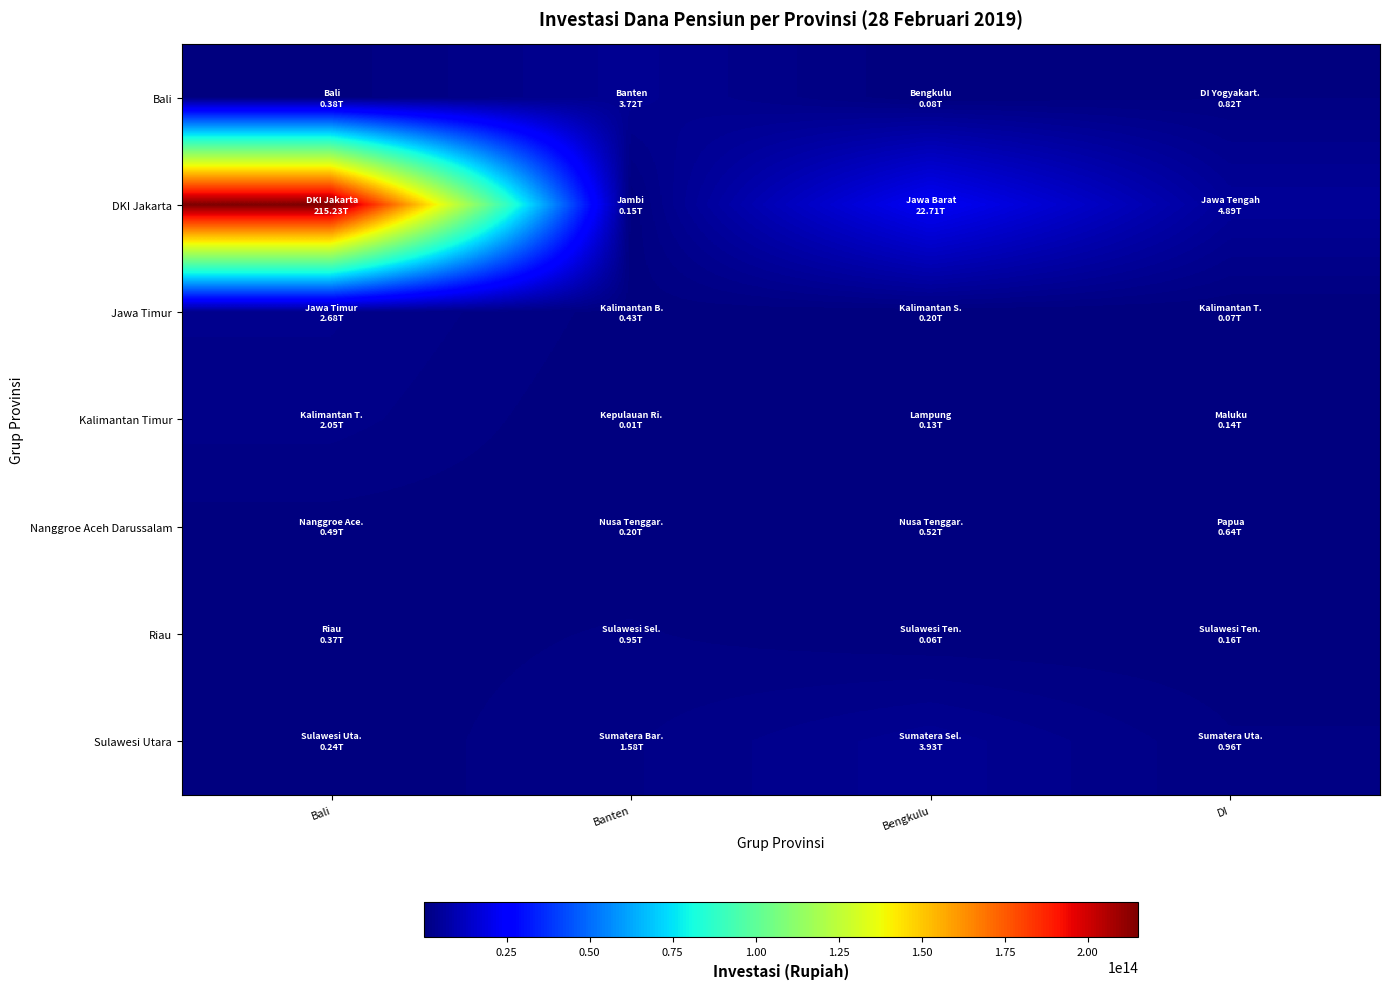

What is the spread (max minus min) of values at DI?

4812599033752.0